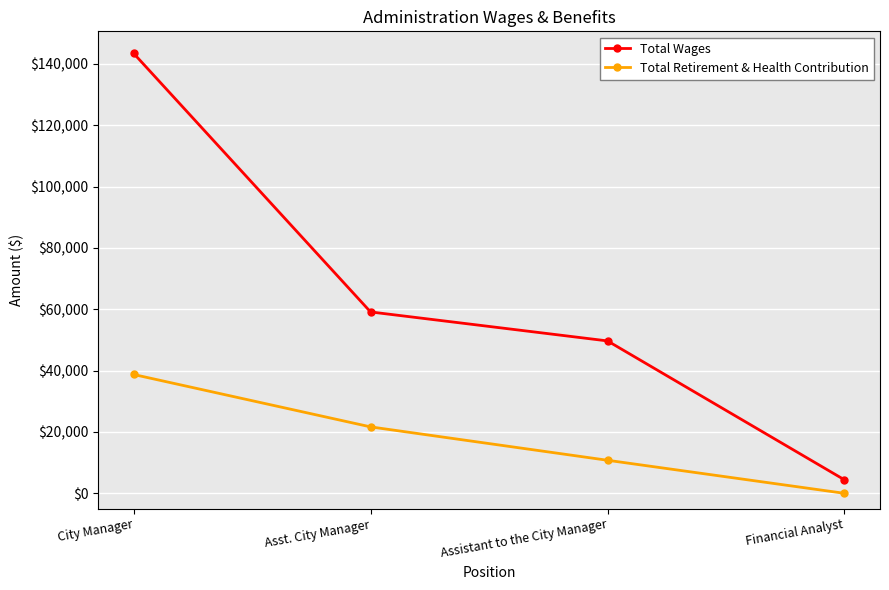

At which label does Total Retirement & Health Contribution first exceed 21662?

City Manager